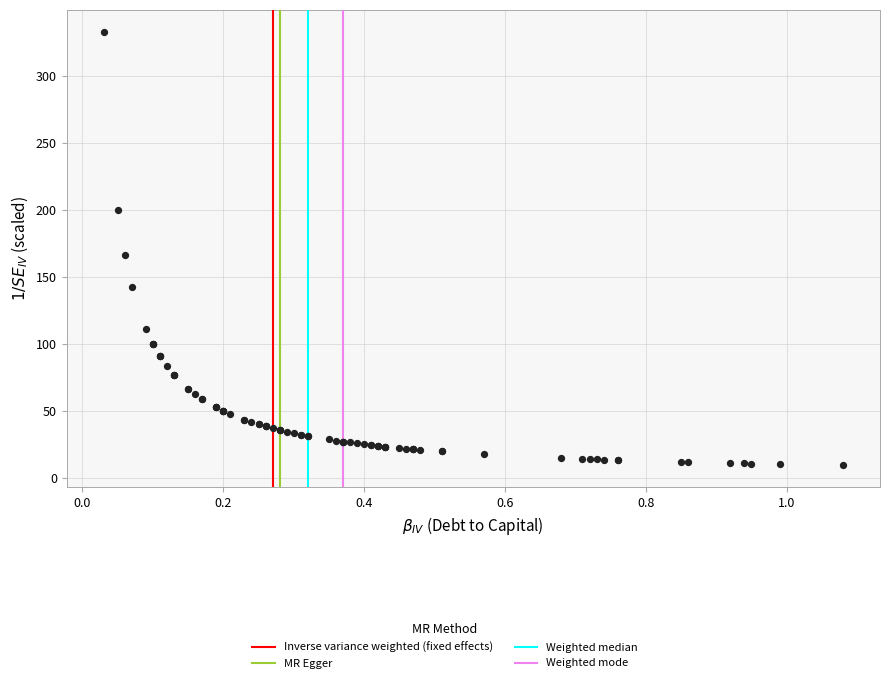

What Y value in the scatter plot is closest to 171?

166.7